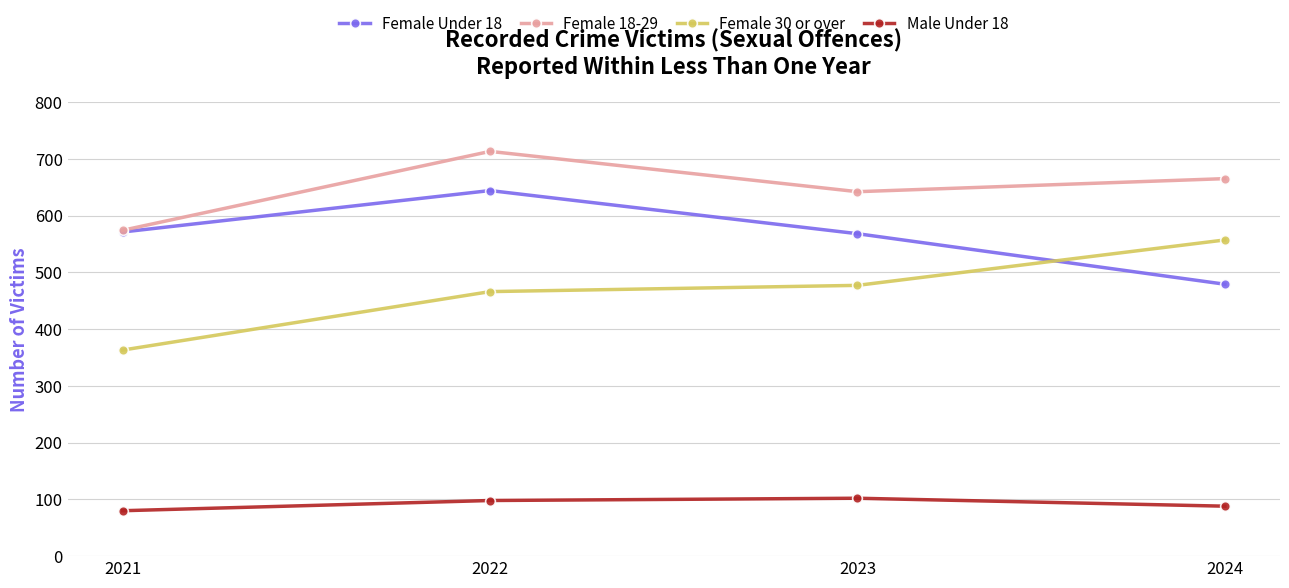

How many values in the Male Under 18 series are below 98?

2